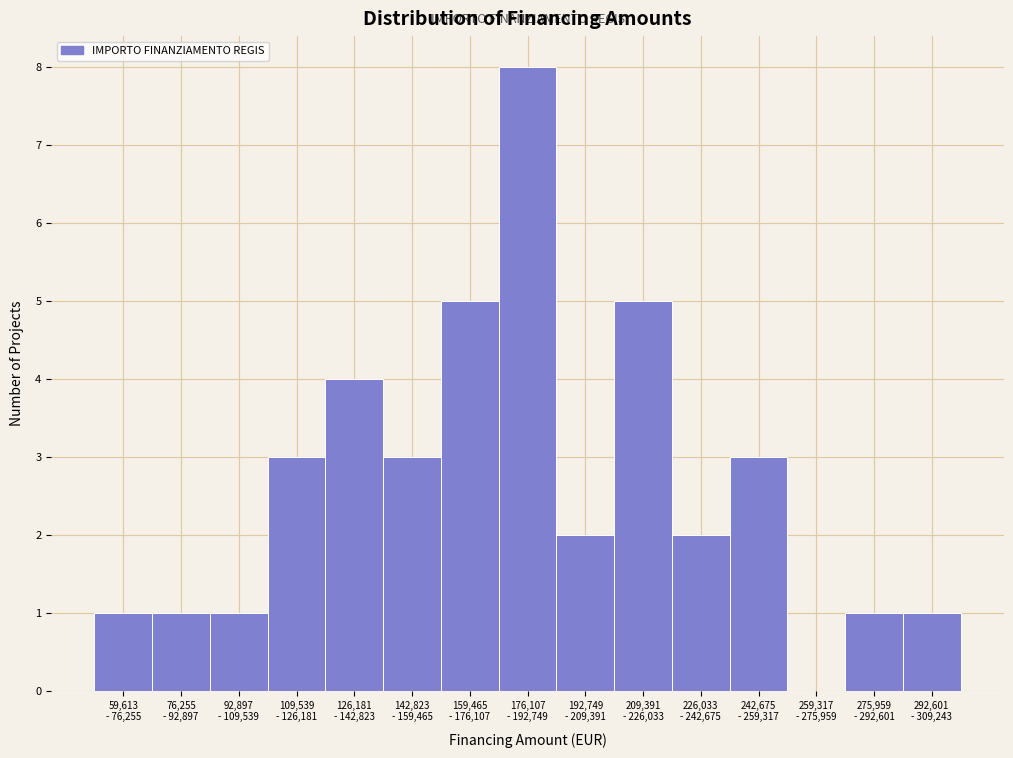

What is the sum of all values?

40